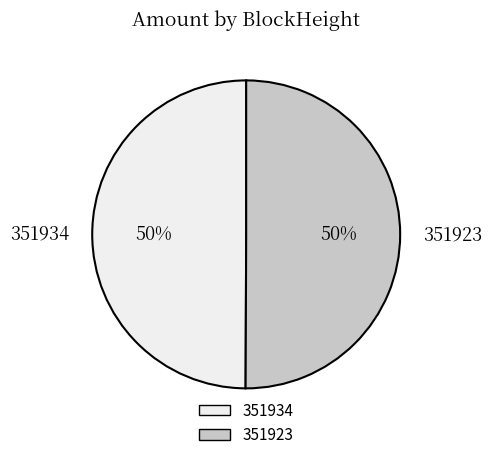

How many segments does this pie chart have?

2